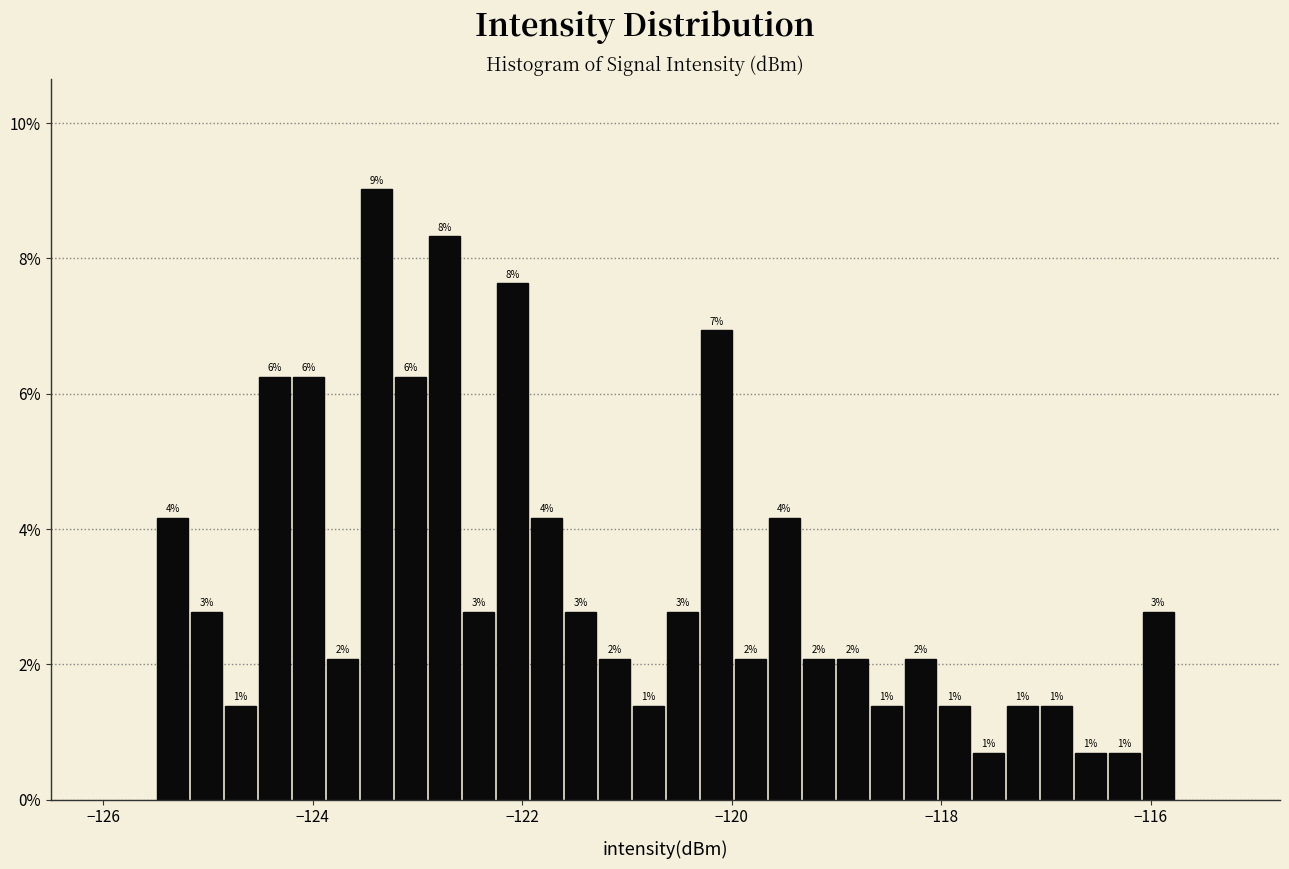

Read against the x-axis, roughly where is the centre of the tallest bar?

-123.4